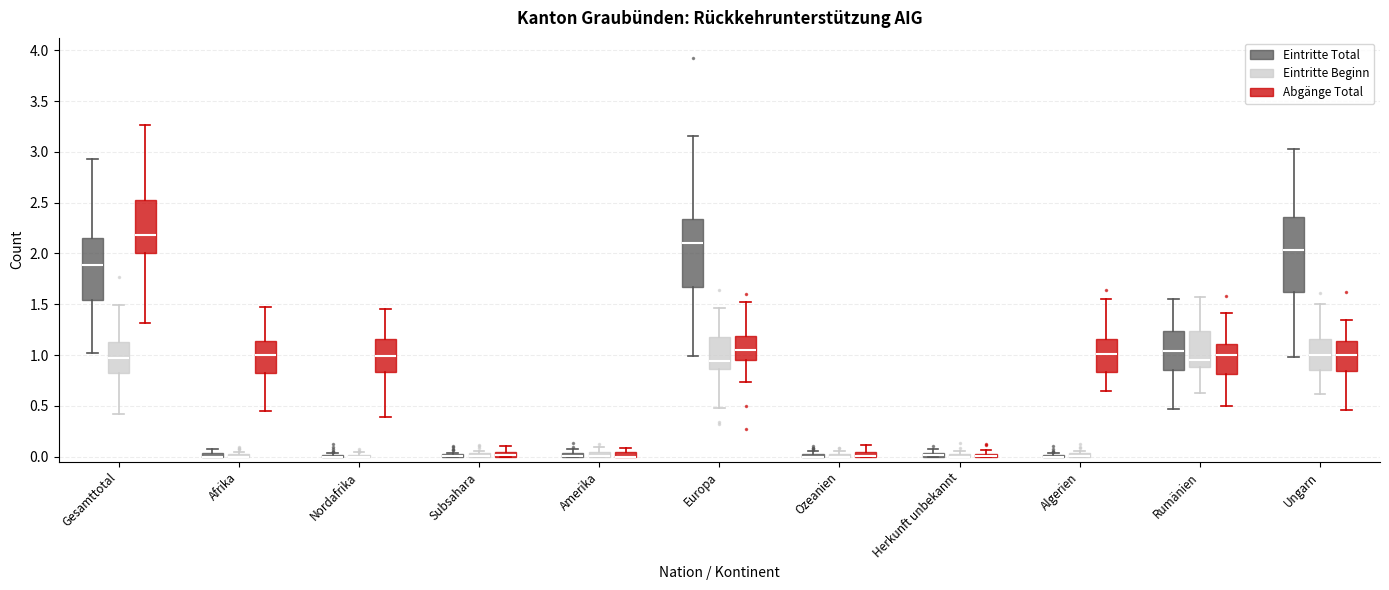

Where does the median line of the box for Europa (Eintritte Beginn) sit on the y-axis? The values are not printed on the chart, so give them approximately, as read against the axis.

0.95